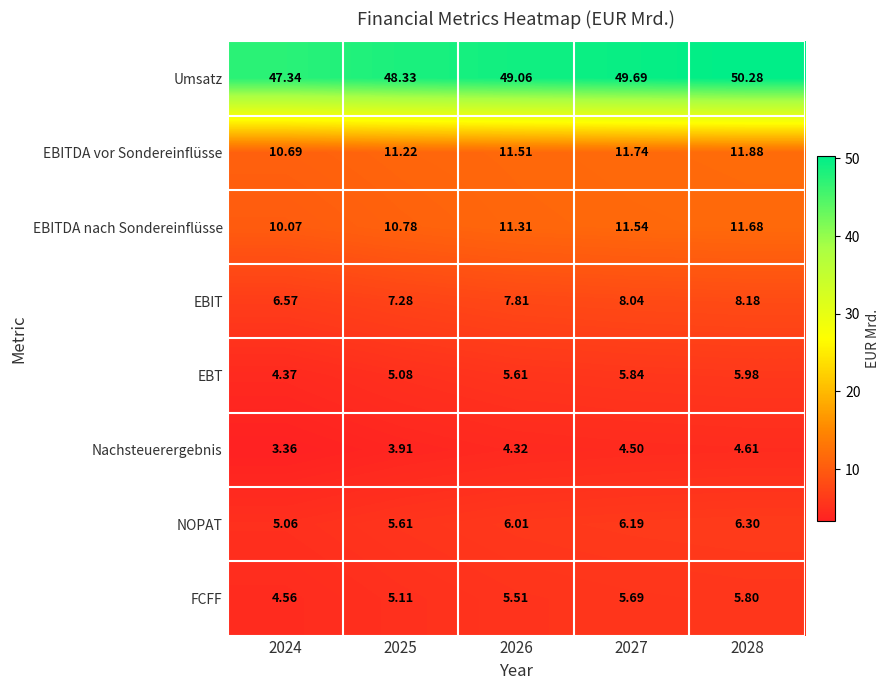

Which series has the largest total across all categories?

Umsatz